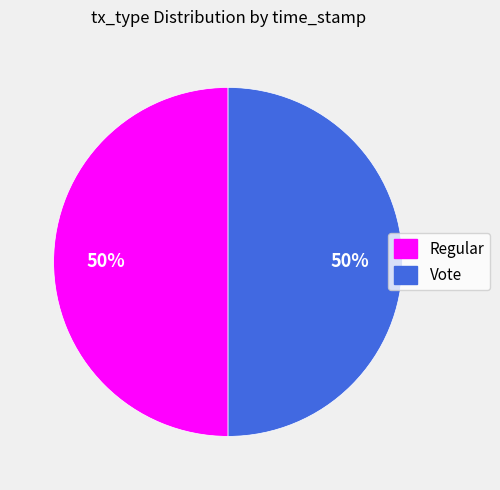

What percentage is the Regular slice, to the nearest percent?

50%